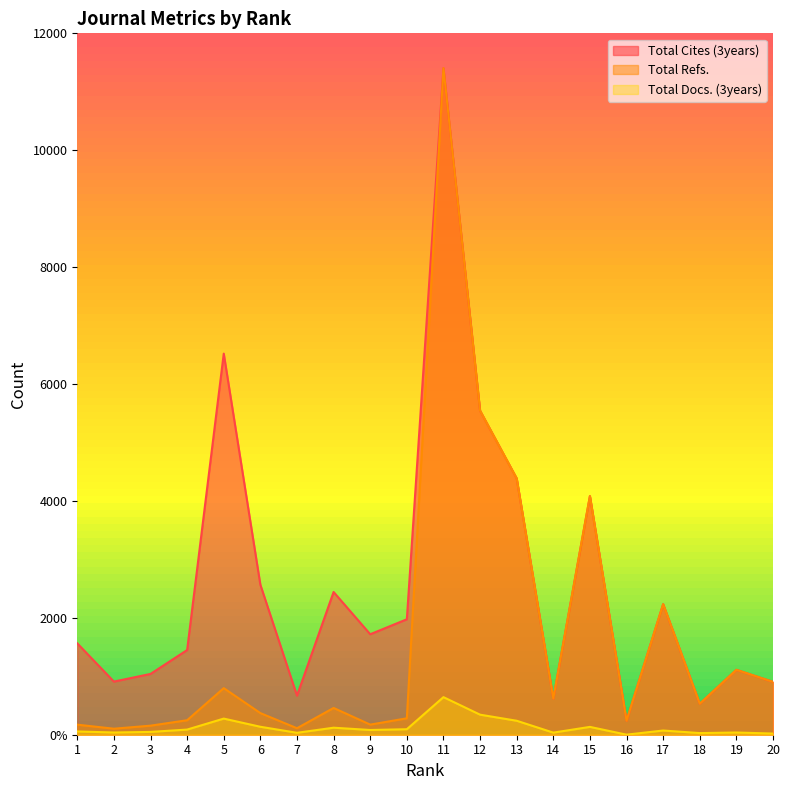

The value of Total Docs. (3years) at 11 is 139. True or false?

False